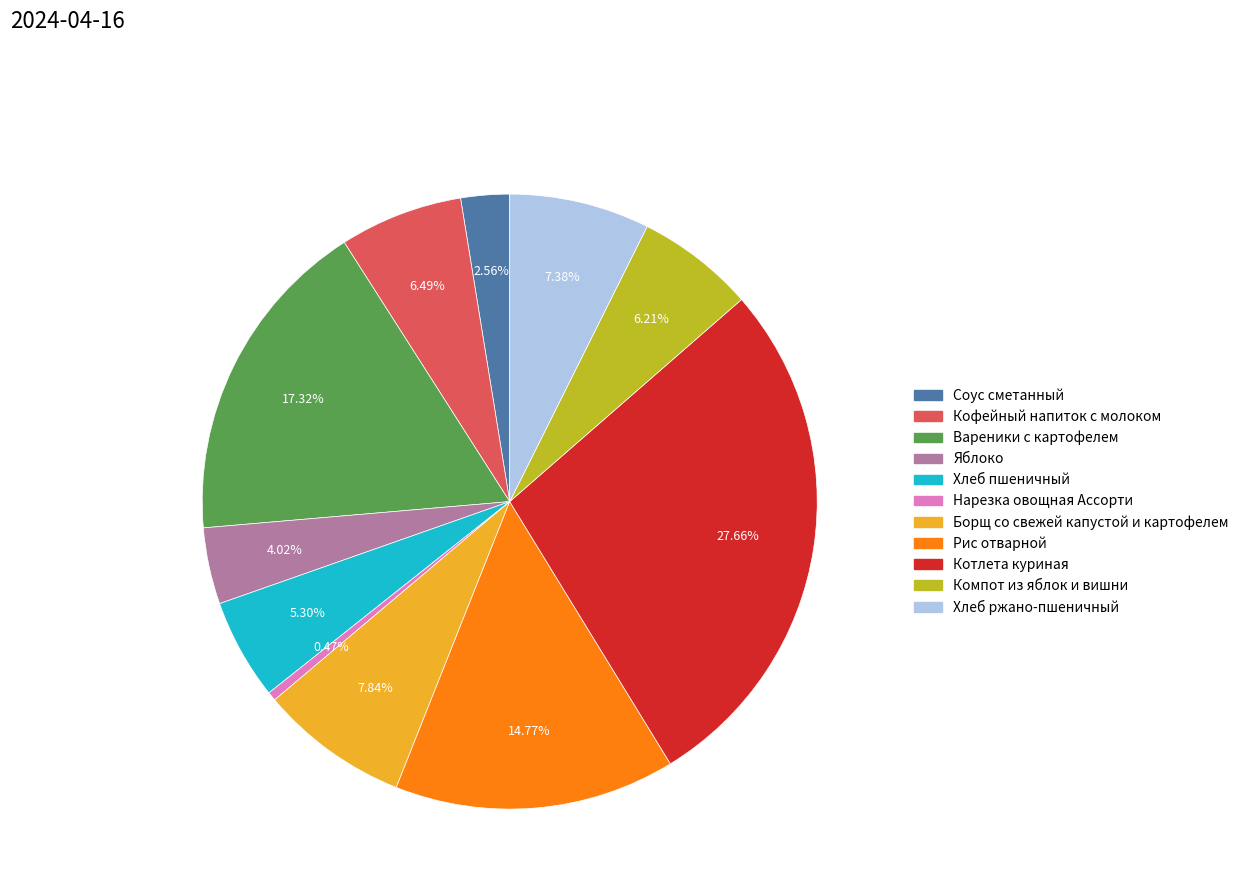

To the nearest percent, what portion does Вареники с картофелем represent?

17%